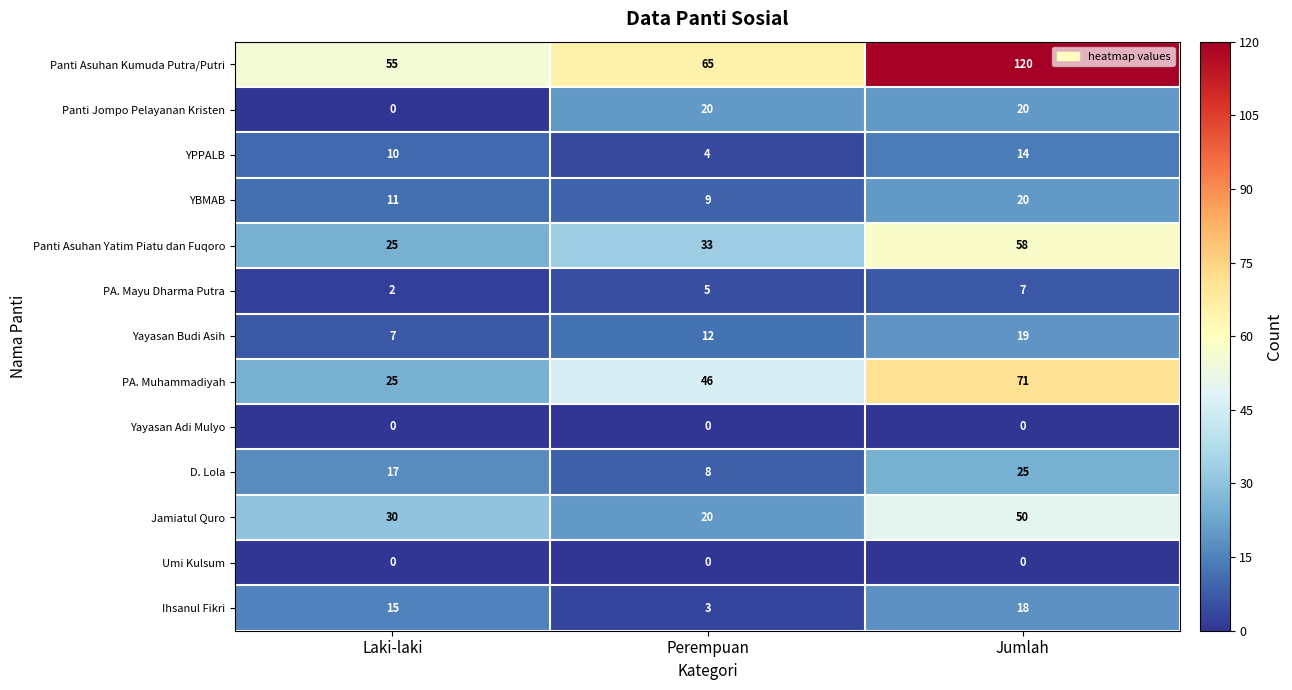

How many Panti Asuhan Kumuda Putra/Putri values are between 55 and 120?

3